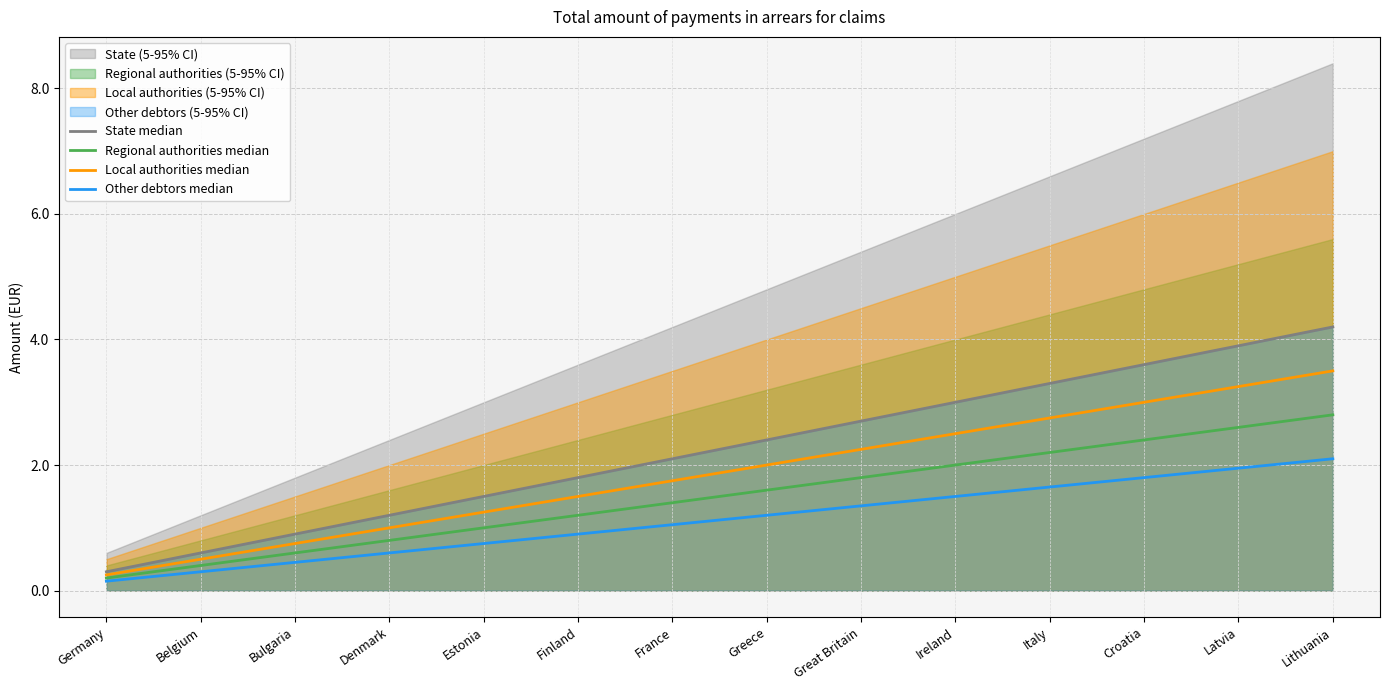

Is this an area chart (filled region under the line)?

No